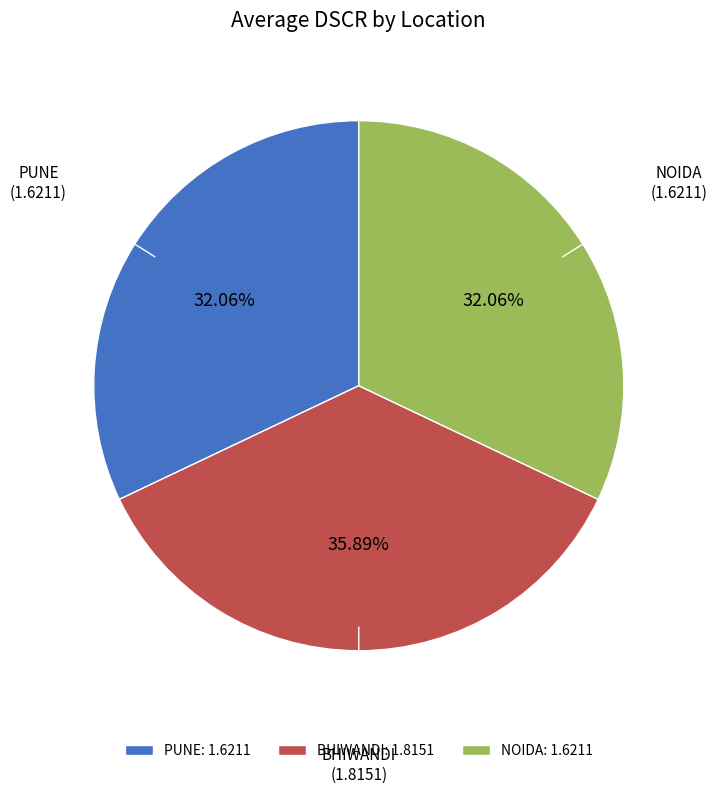

How many segments does this pie chart have?

3